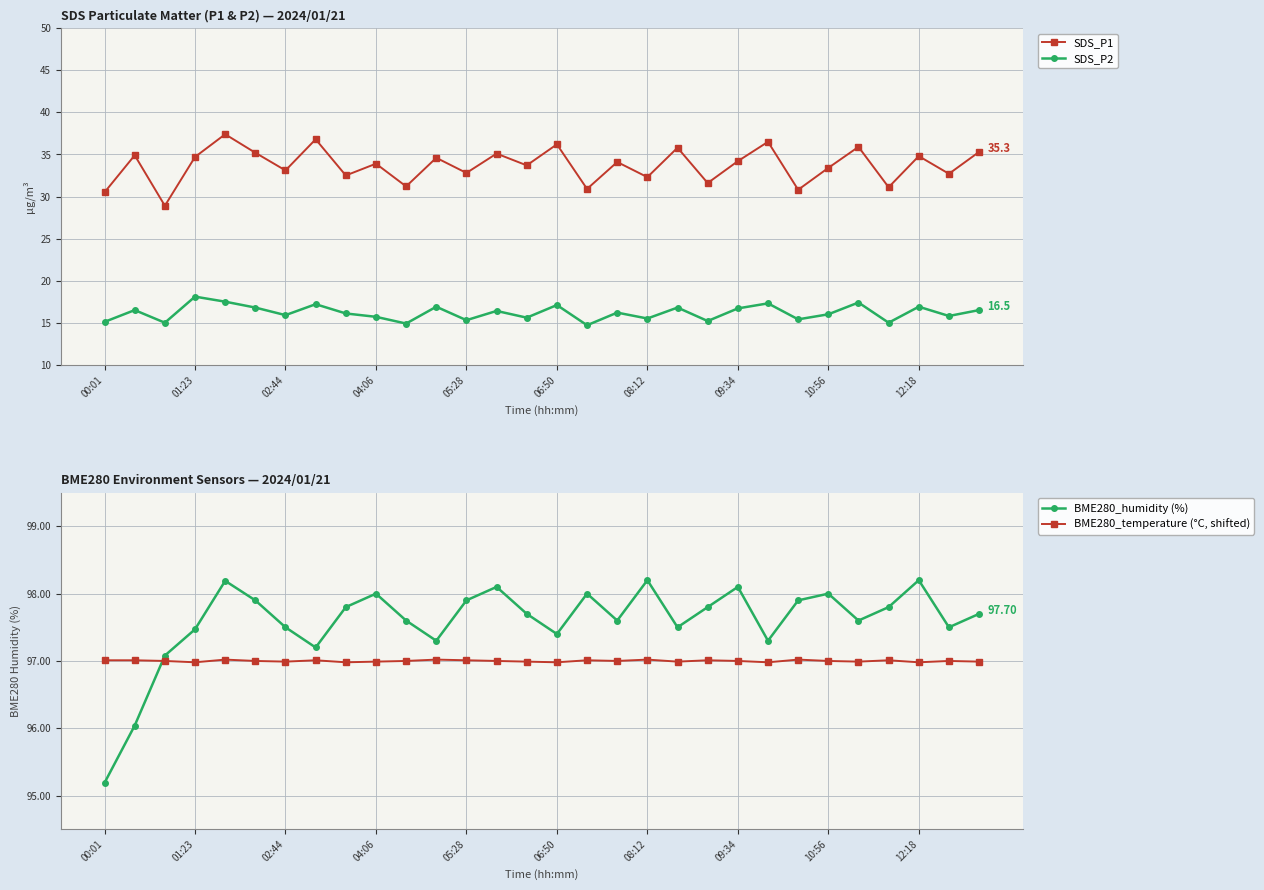

Rank the series by their maximum value, from highest to lowest.

BME280_humidity (%), BME280_temperature (°C, shifted), SDS_P1, SDS_P2